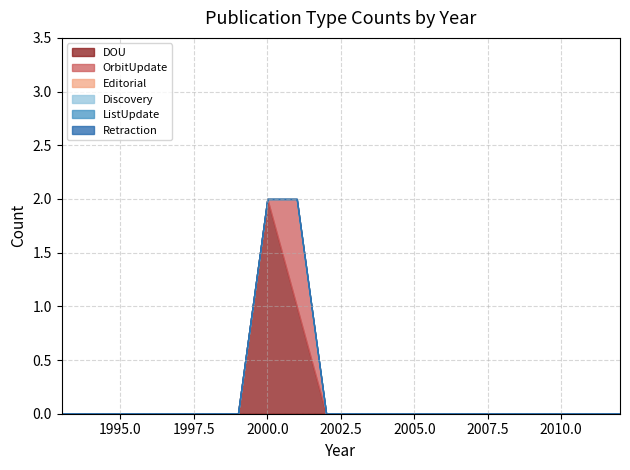

Where is Editorial nearest to the value 0?

1993